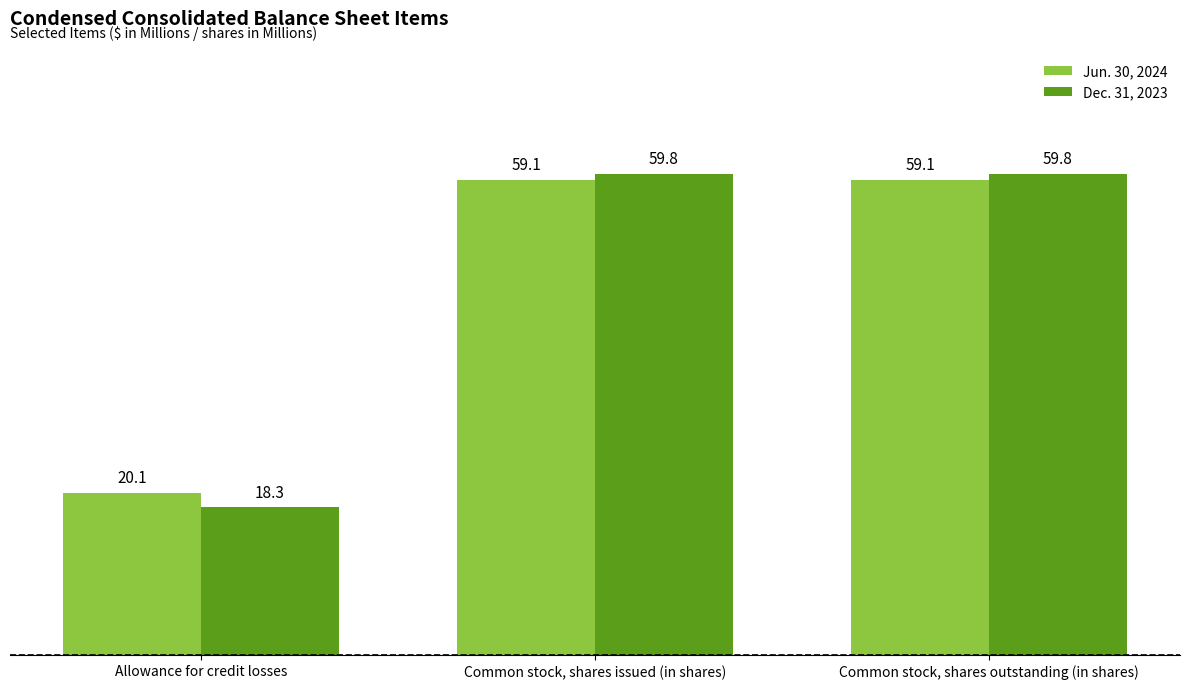

What is the approximate value of Jun. 30, 2024 at Allowance for credit losses?

20.1